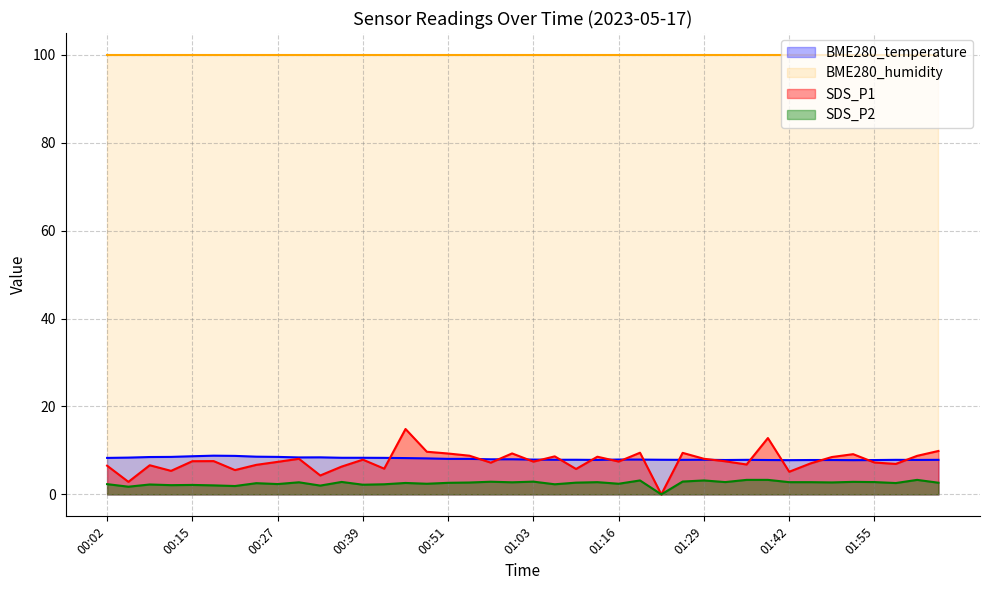

At which category does SDS_P1 reach its first local peak?

00:09